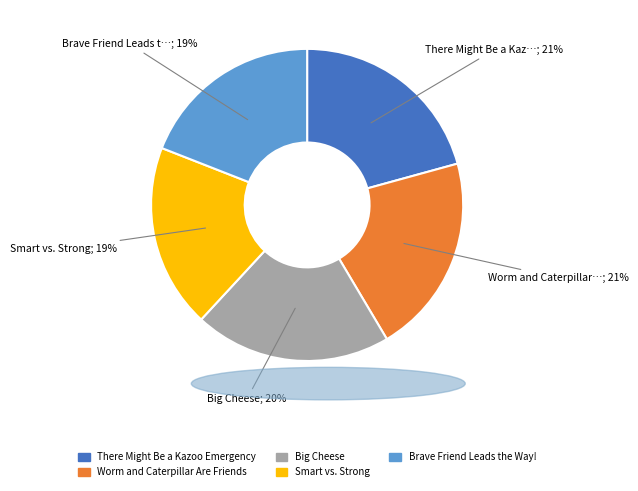

Do Worm and Caterpillar Are Friends and There Might Be a Kazoo Emergency together represent more than half of the pie?

No